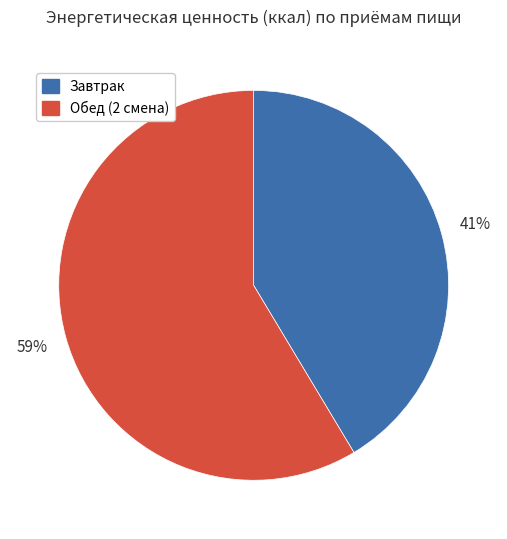

Which category has the biggest portion of the pie?

Обед (2 смена)